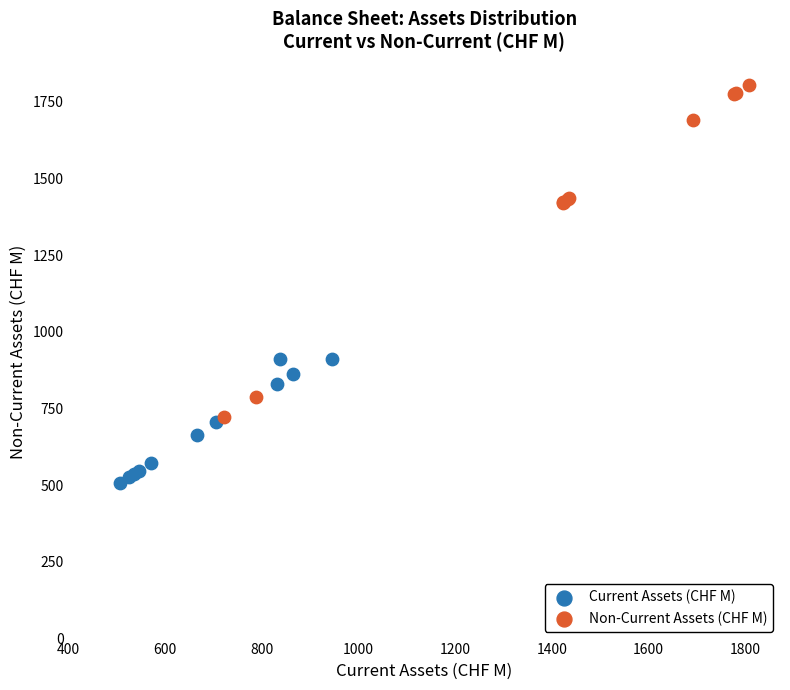

Which series contains the lowest Y value?

Current Assets (CHF M)